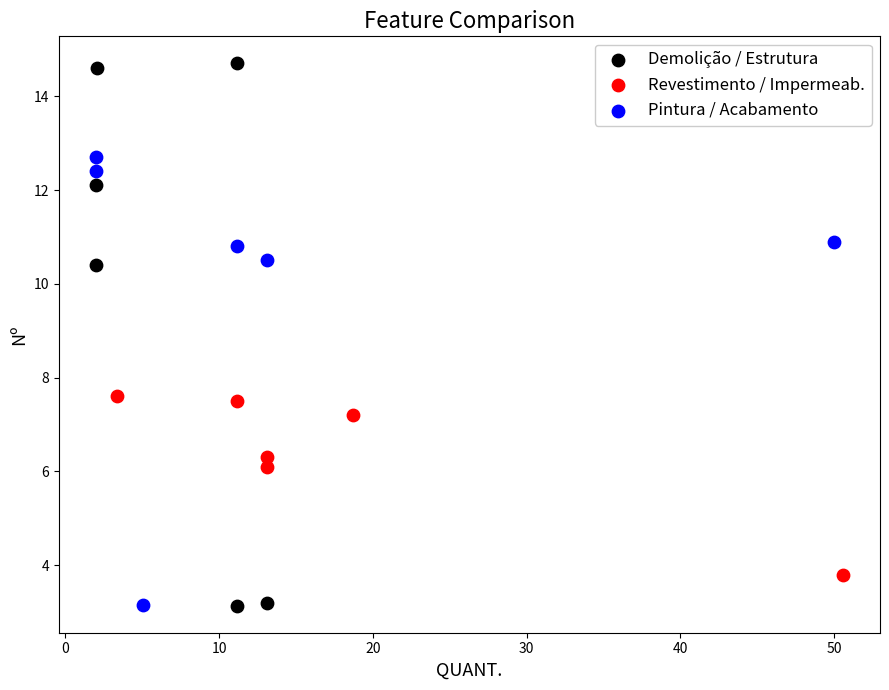

Which series contains the highest Y value?

Demolição / Estrutura